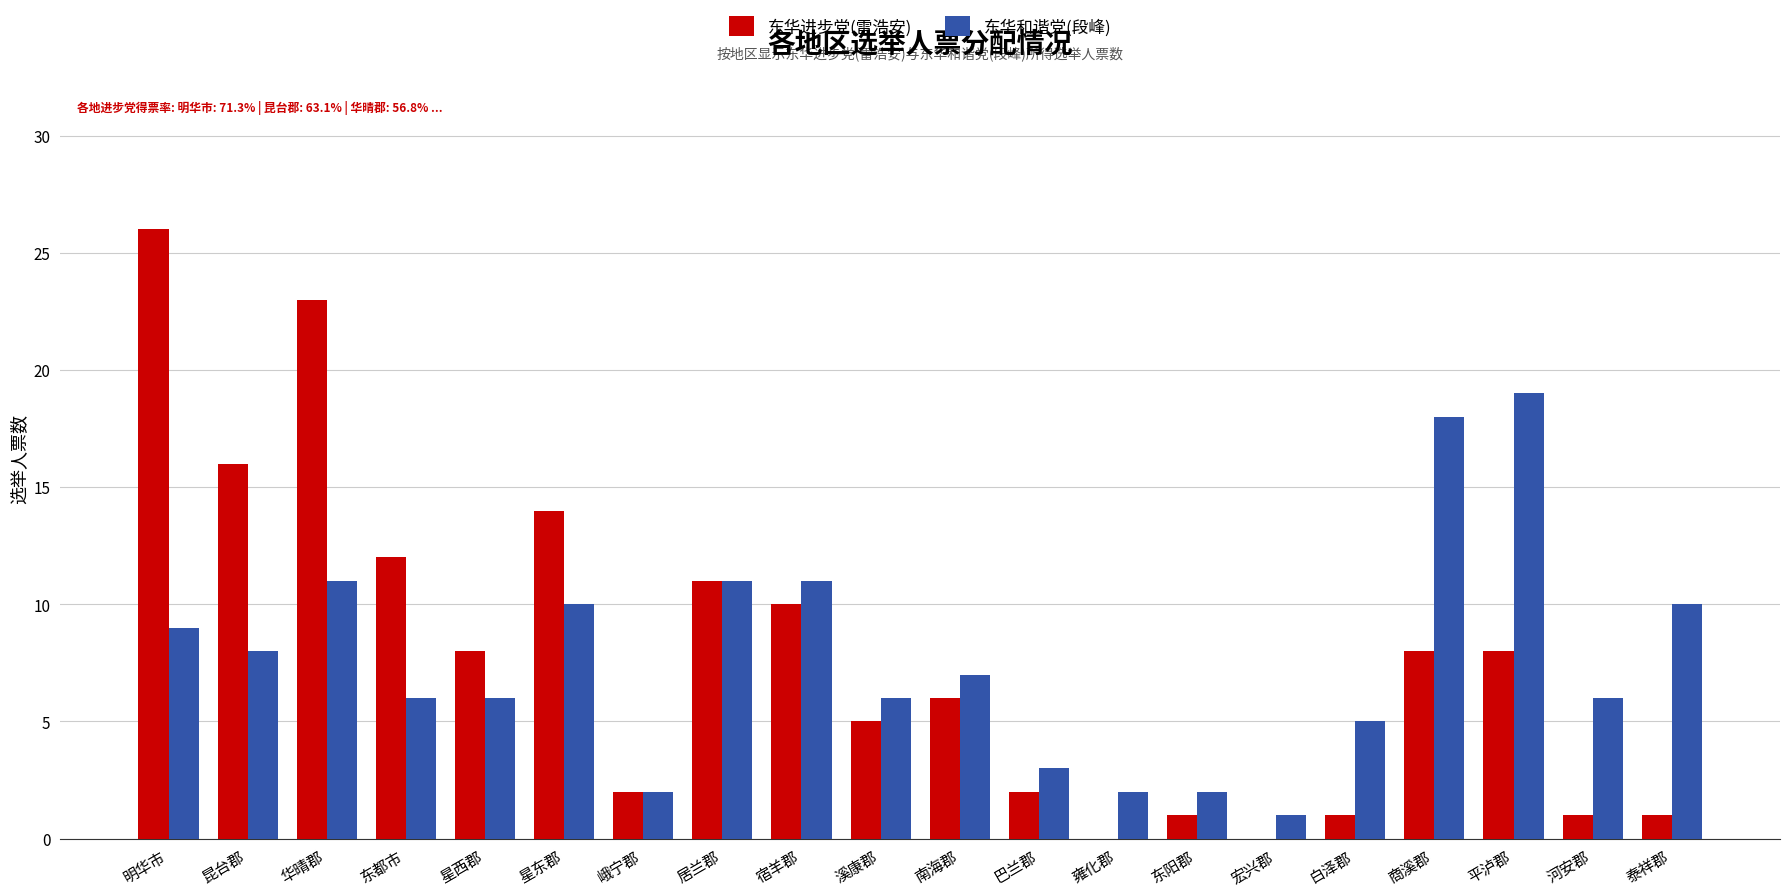

At which category is the sum across all series the highest?

明华市